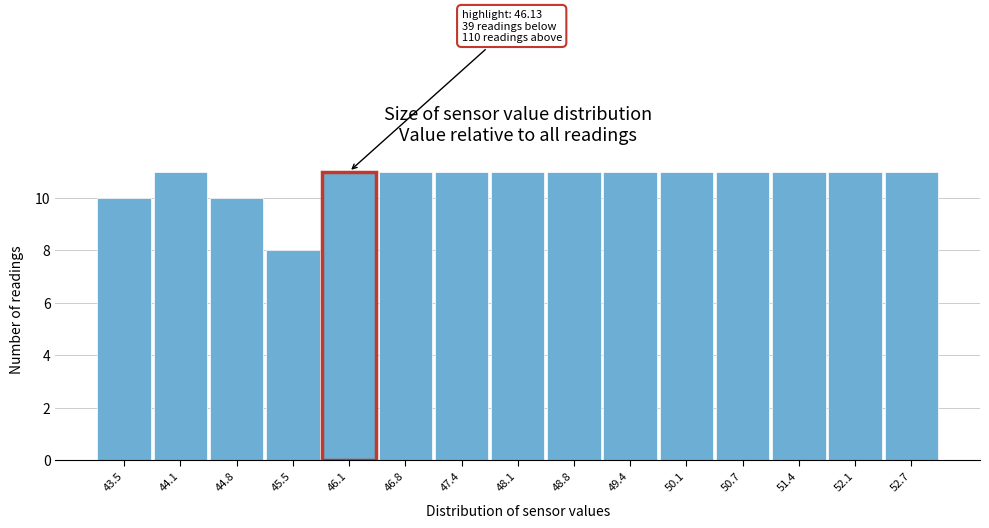

Reading left to right, transcribe all the data shown in this chart.

10	11	10	8	11	11	11	11	11	11	11	11	11	11	11